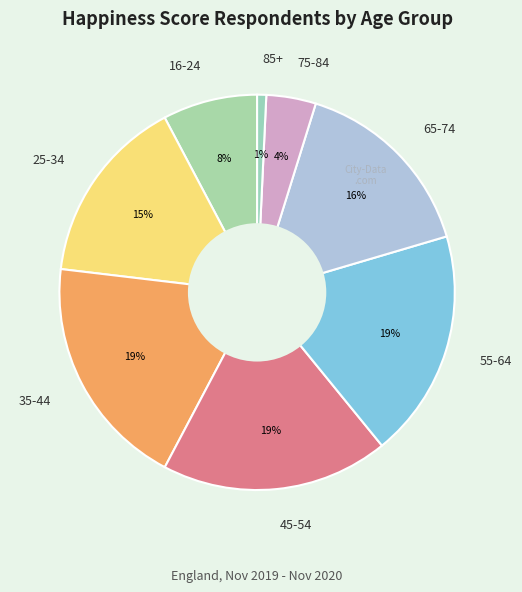

To the nearest percent, what is the combined percentage of 45-54 and 25-34?

34%